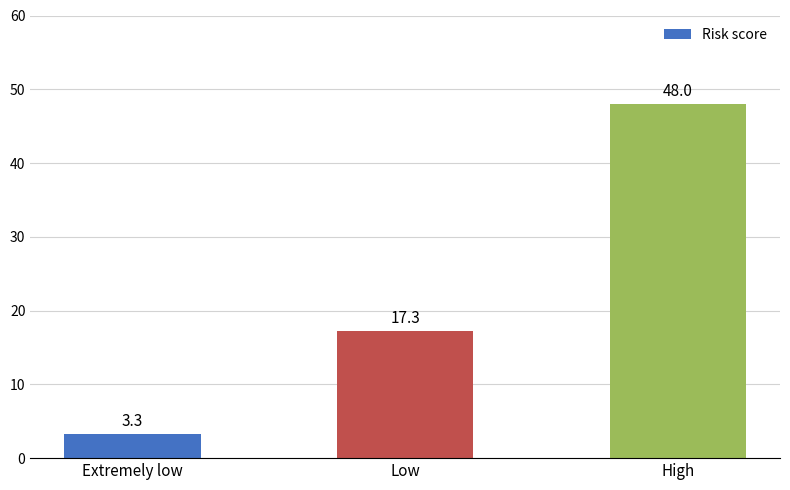

What position from the right is Extremely low?

3